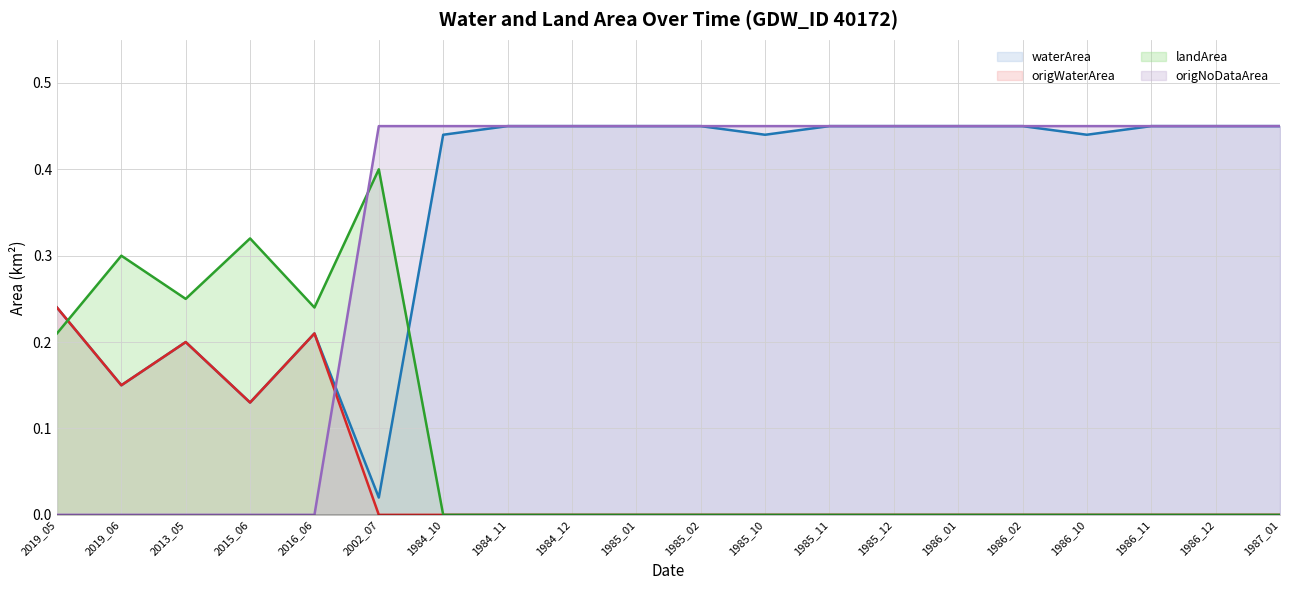

Where is the first local maximum for landArea?

2019_06